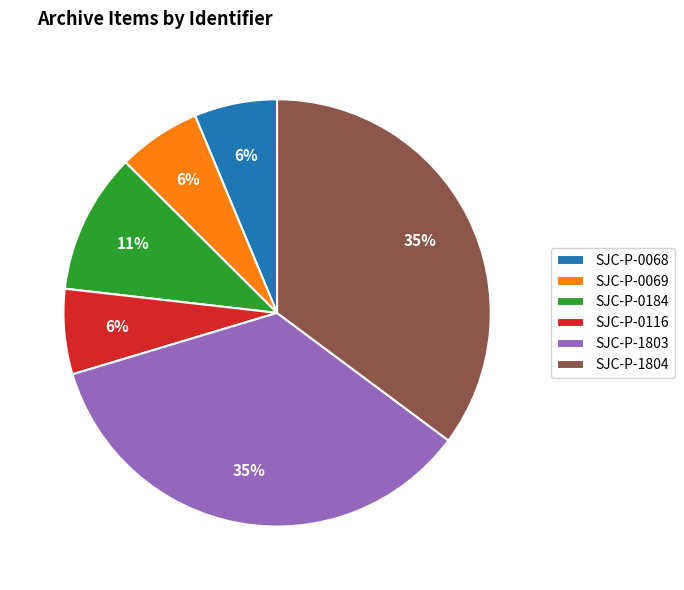

To the nearest percent, what percentage of the pie is SJC-P-1803?

35%